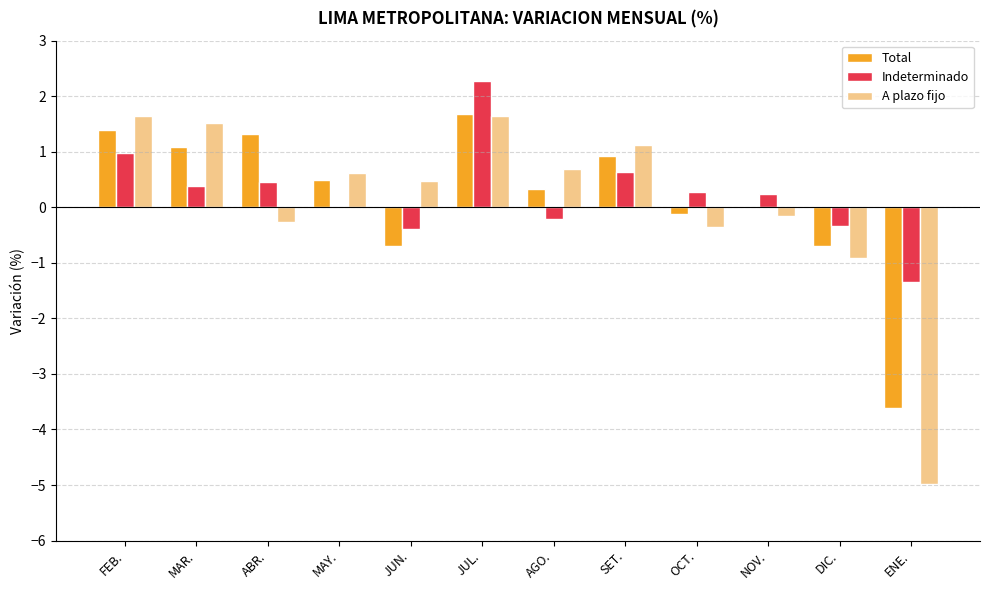

Does the chart contain stacked bars?

No